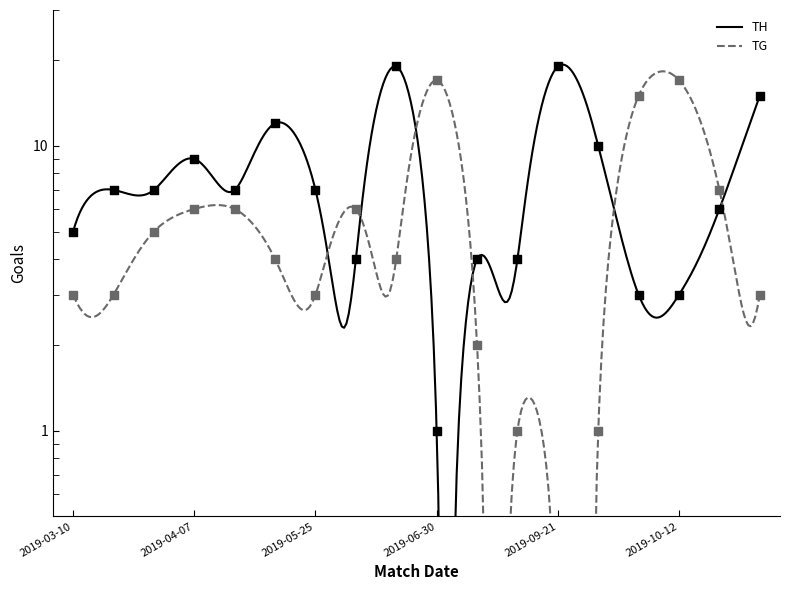

Which series contains the lowest Y value?

TG